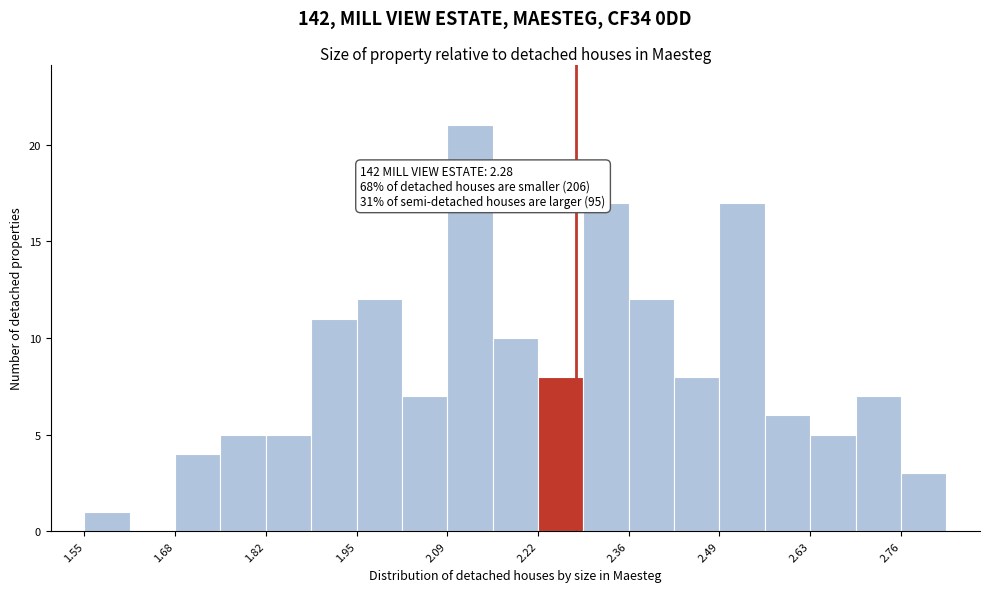

Around what value on the x-axis is the tallest bar? Give the approximate position of its centre, as read against the axis.

2.12